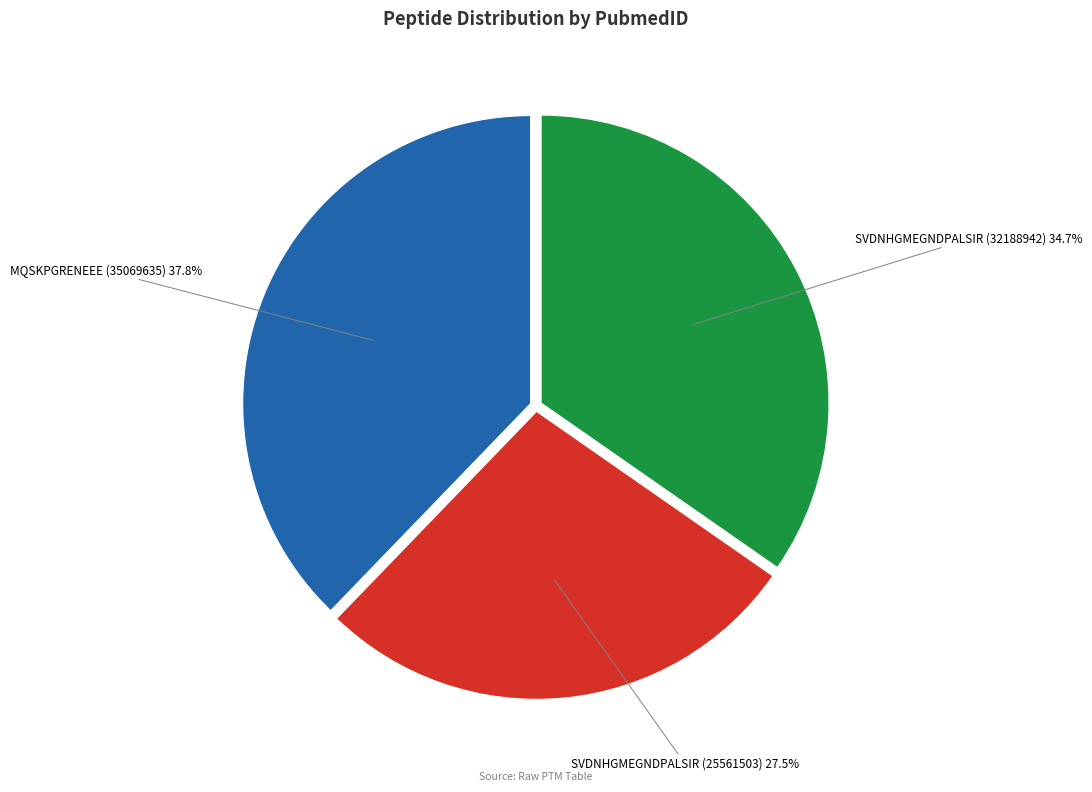

Does any single category account for the majority?

No